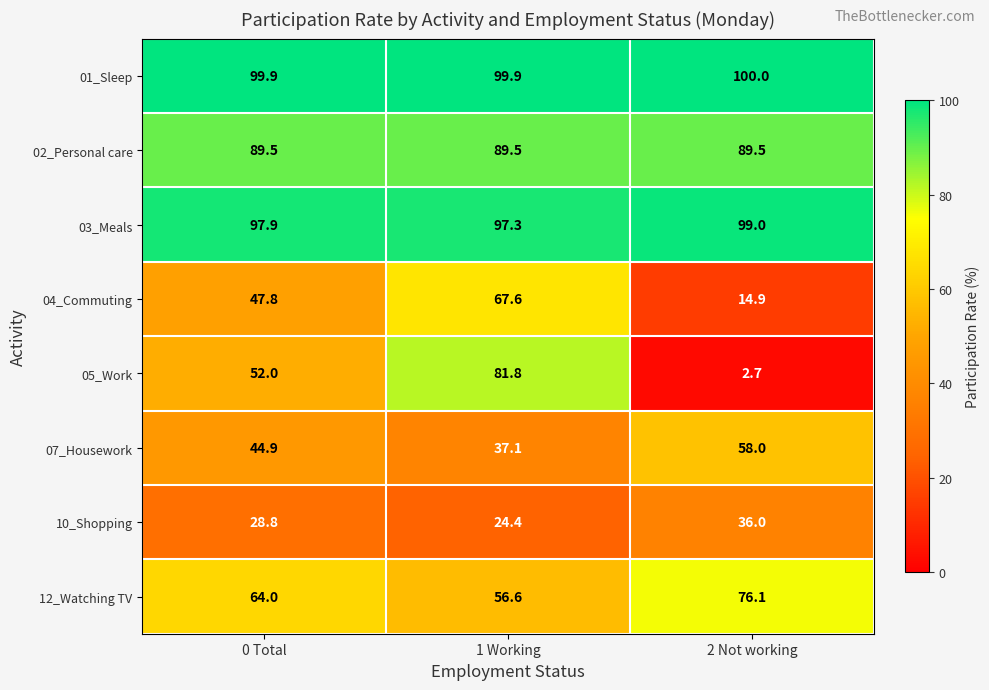

Which series has the widest spread of values?

05_Work